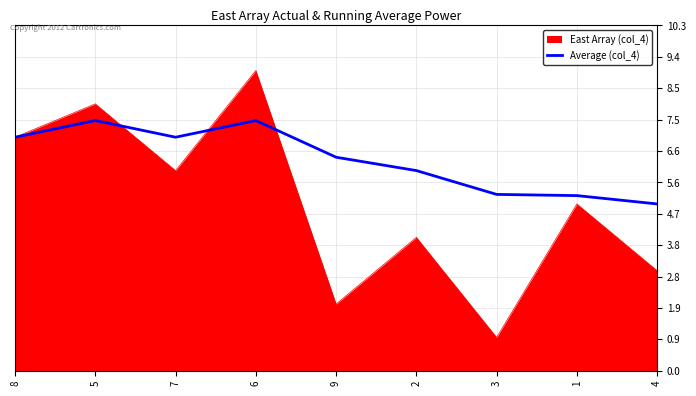

How many lines are shown in the chart?

2